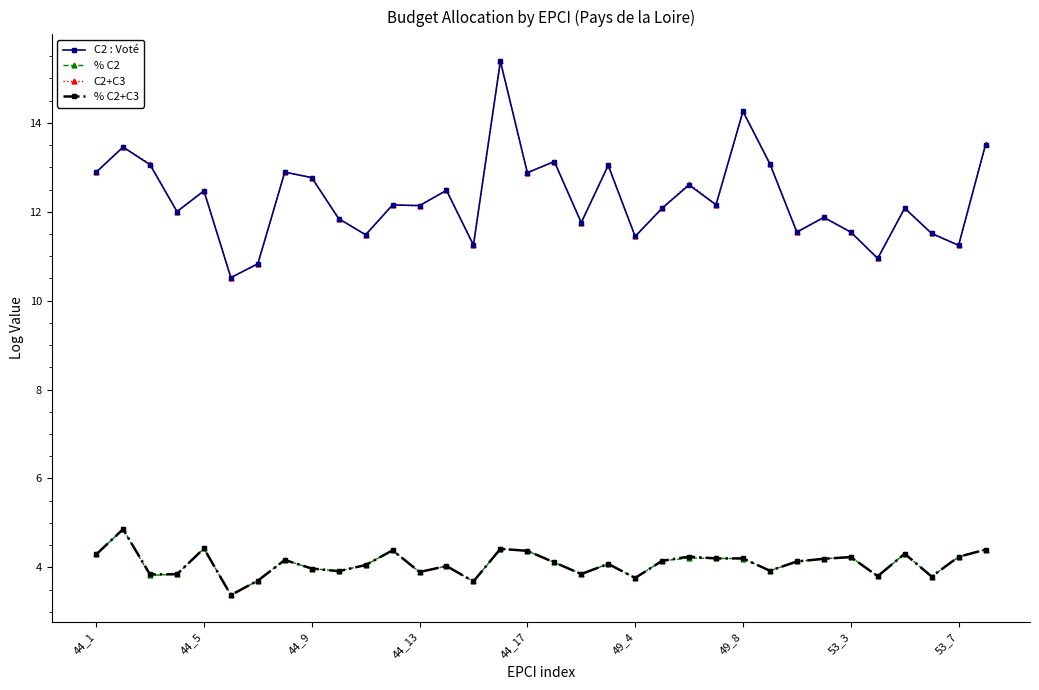

True or false: C2+C3 and % C2+C3 cross at least once.

False